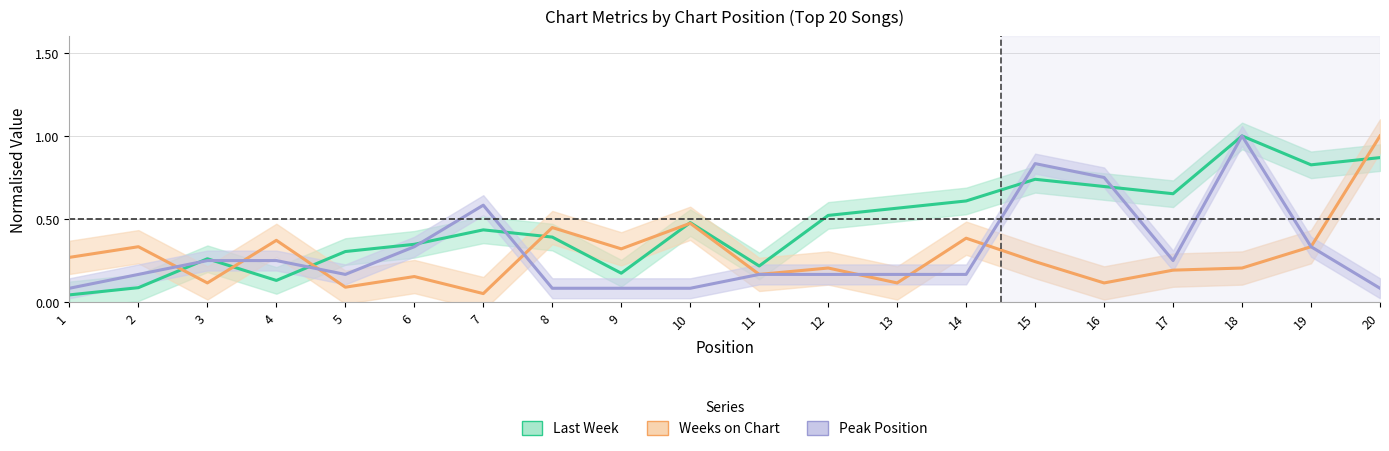

True or false: Weeks on Chart has a value of 0.4 at 15.

False